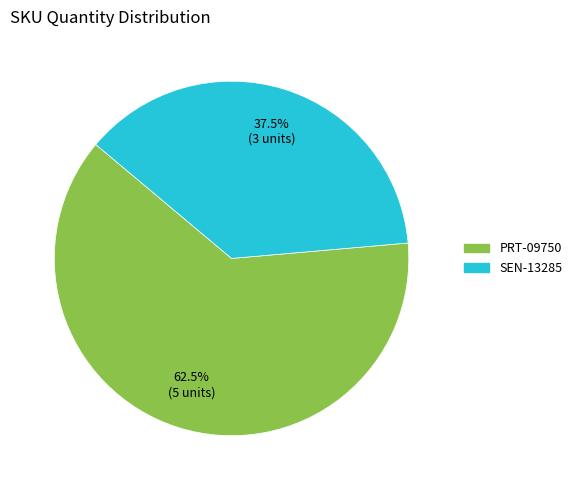

Rank the categories by value from highest to lowest.

PRT-09750, SEN-13285